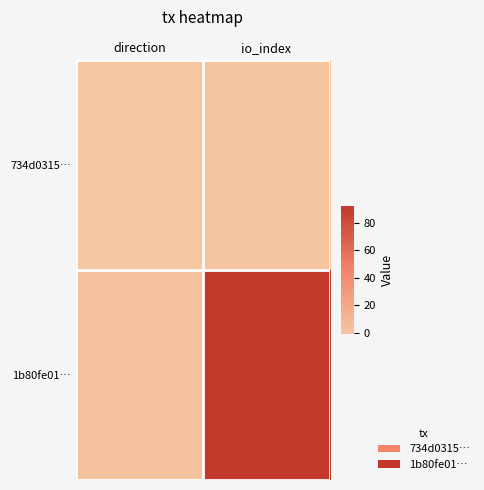

Which series changed the most between direction and io_index?

1b80fe01…